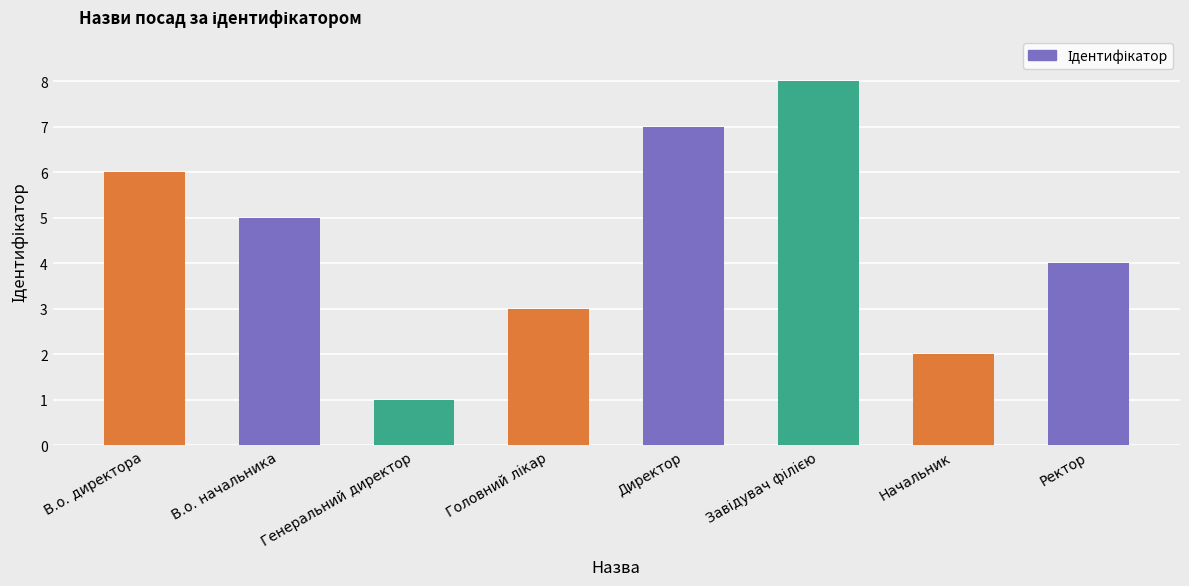

What is the difference between the maximum and minimum values?

7